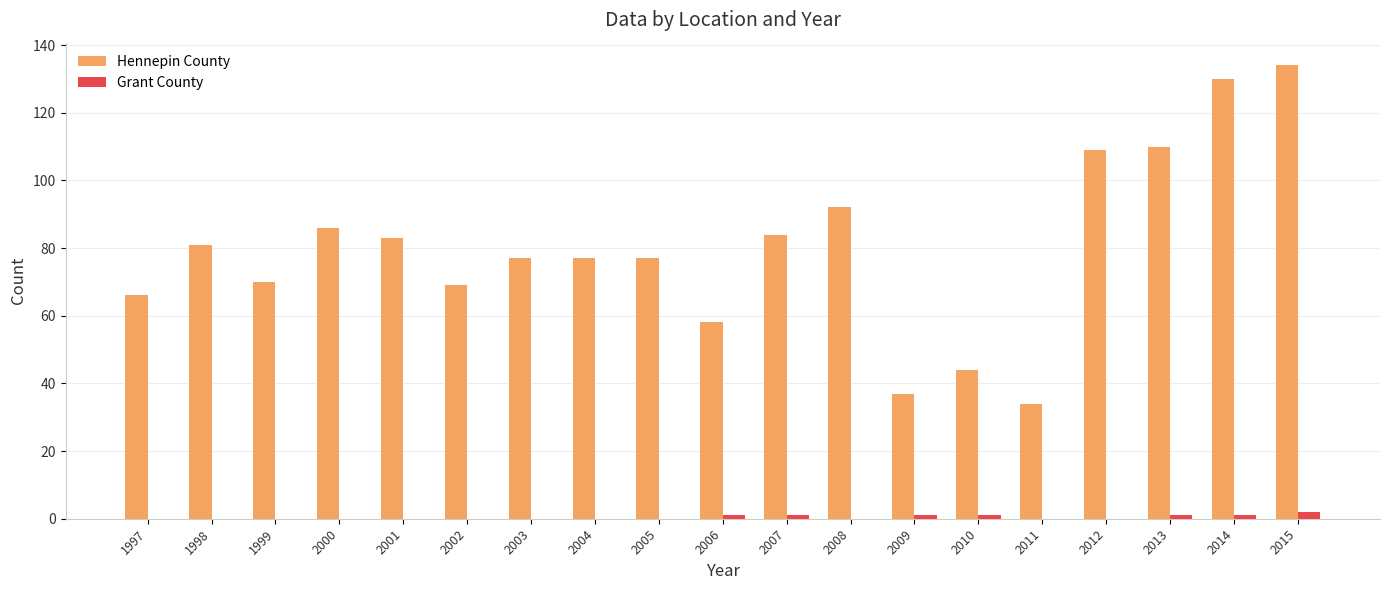

Is the value of Hennepin County at 2010 greater than the value of Grant County at 2003?

Yes